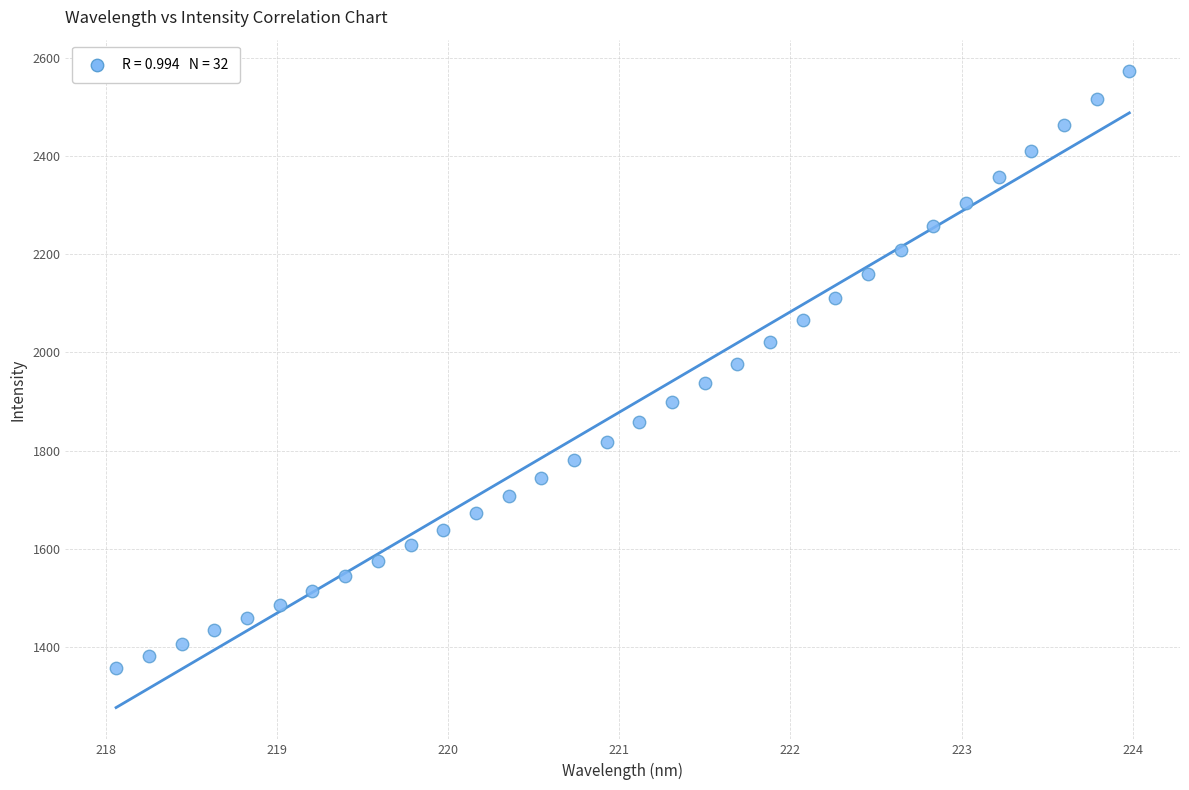

What is the range of Y values (max minus min)?

1216.8